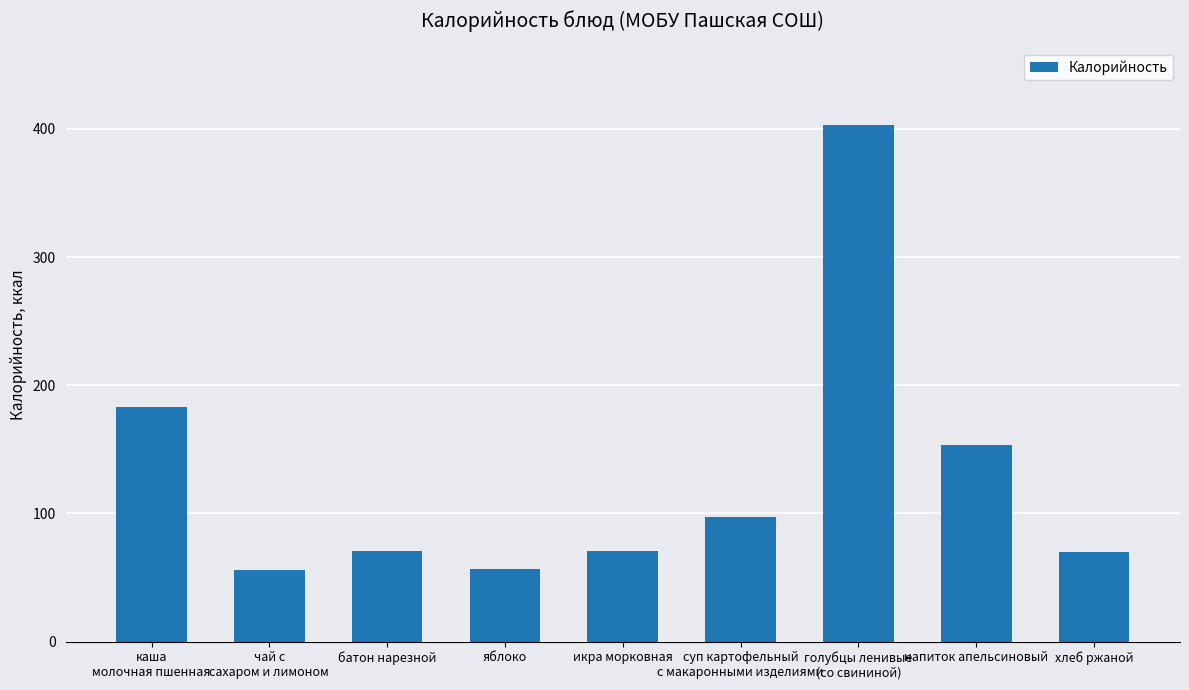

What is the sum of all values?

1159.7